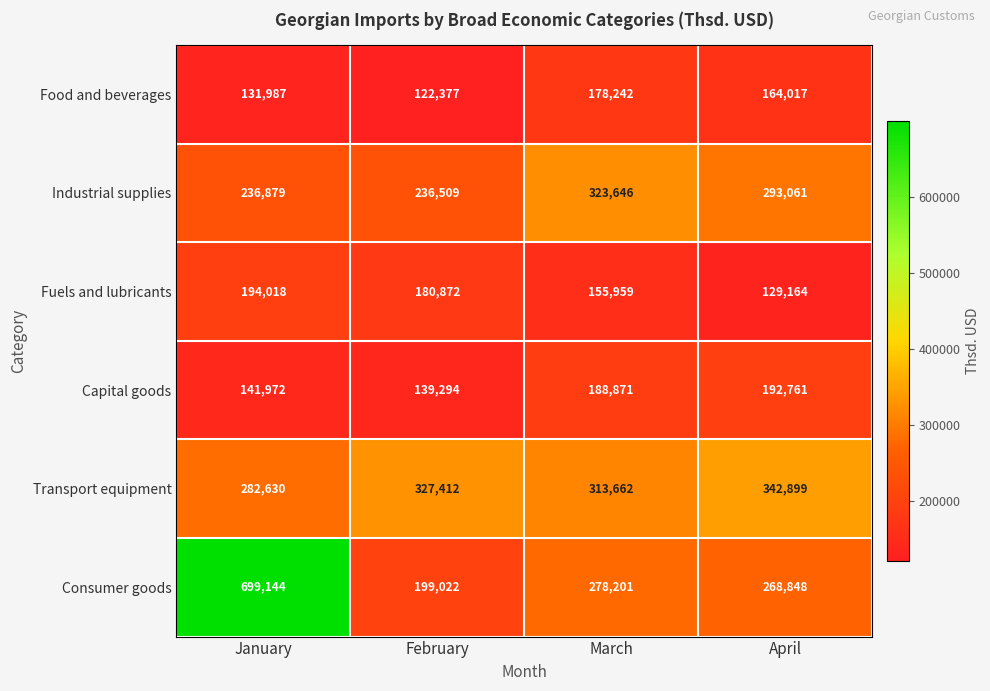

How many data points in Capital goods are less than 188871?

2